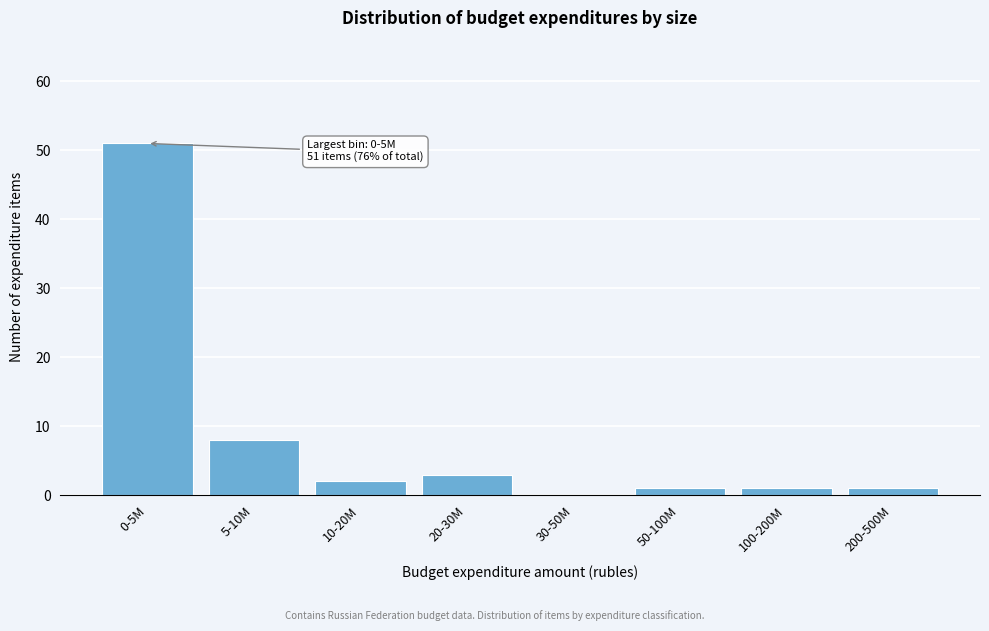

Reading left to right, transcribe all the data shown in this chart.

0-5M=51	5-10M=8	10-20M=2	20-30M=3	30-50M=0	50-100M=1	100-200M=1	200-500M=1